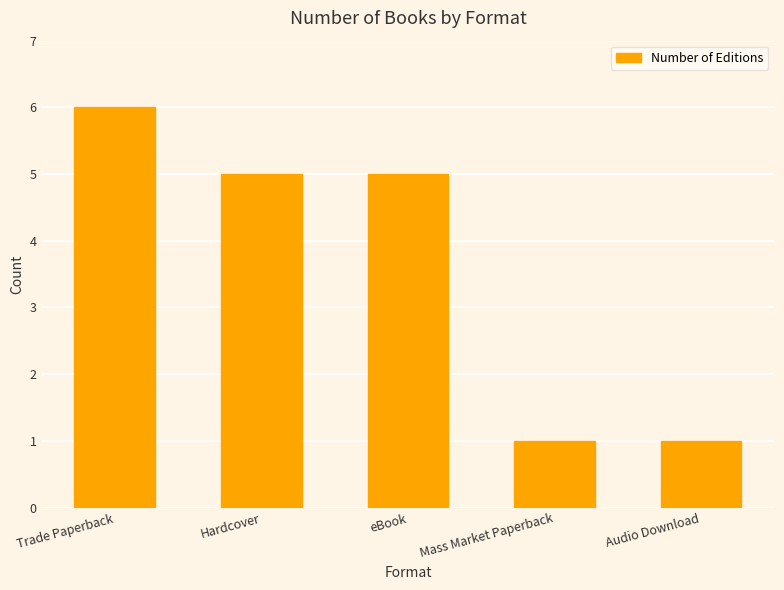

Reading left to right, list all the values displayed in this chart.

Trade Paperback=6	Hardcover=5	eBook=5	Mass Market Paperback=1	Audio Download=1